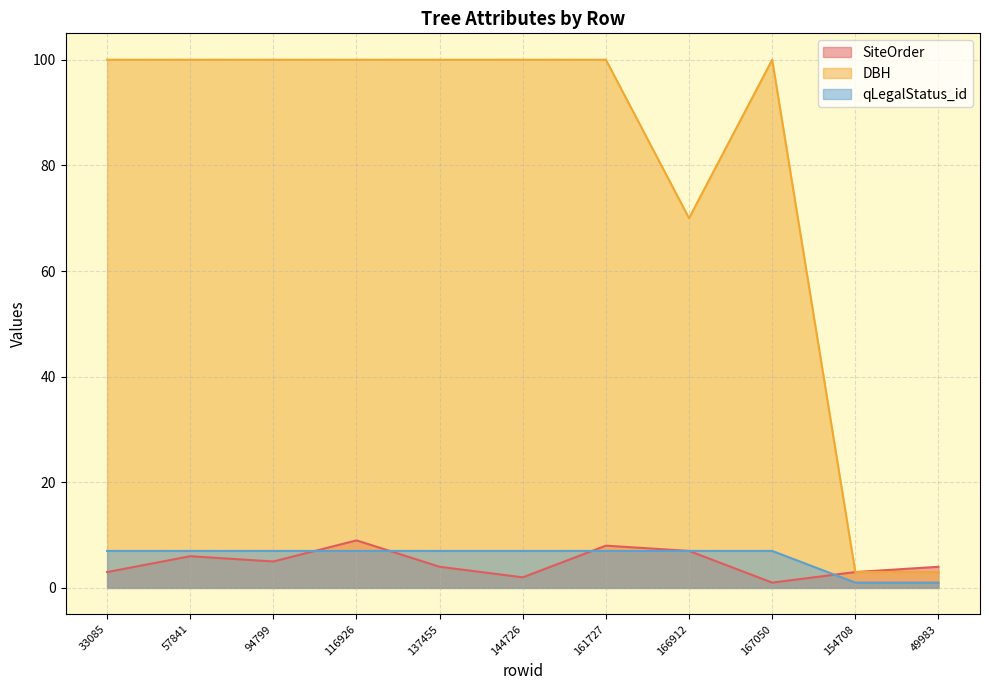

What is the value of the DBH point at the 9th from the left?

100